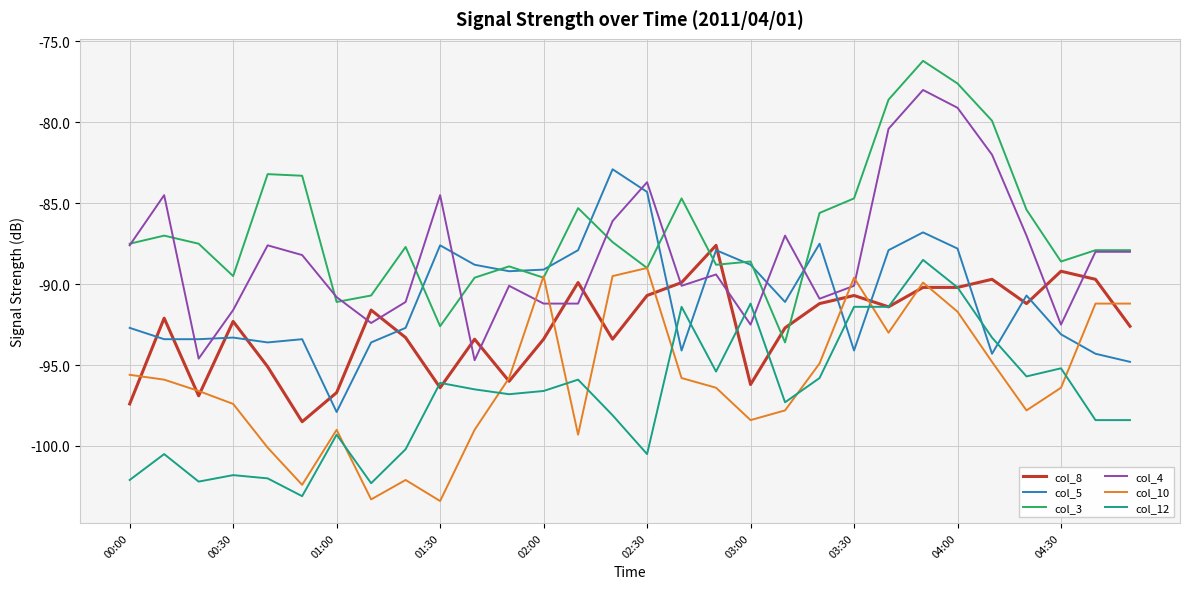

In col_3, how many points are lower than both neighbors (excluding endpoints)?

8